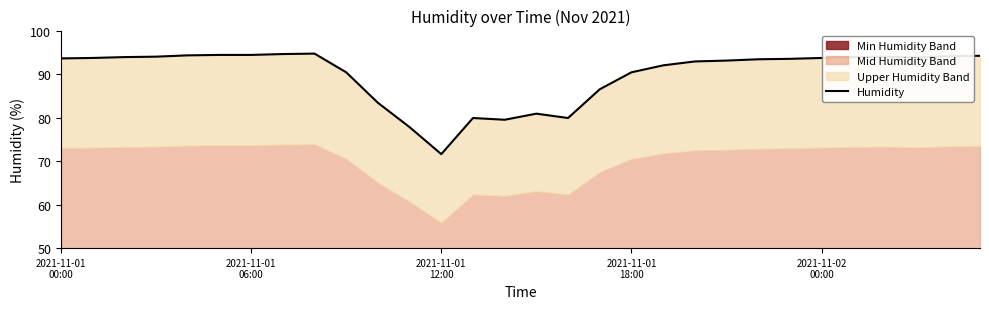

How many interior local valleys (lower than both neighbors) does the data have?

4